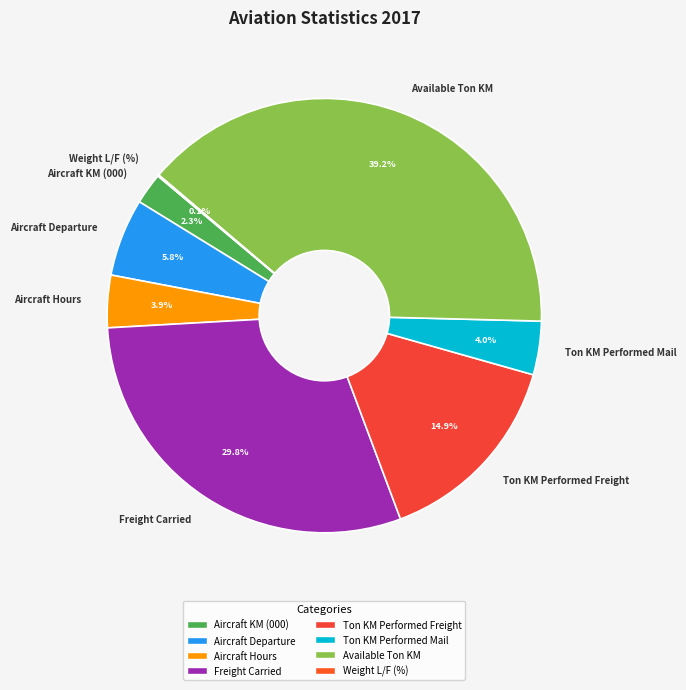

Is there any slice that represents more than half of the pie?

No